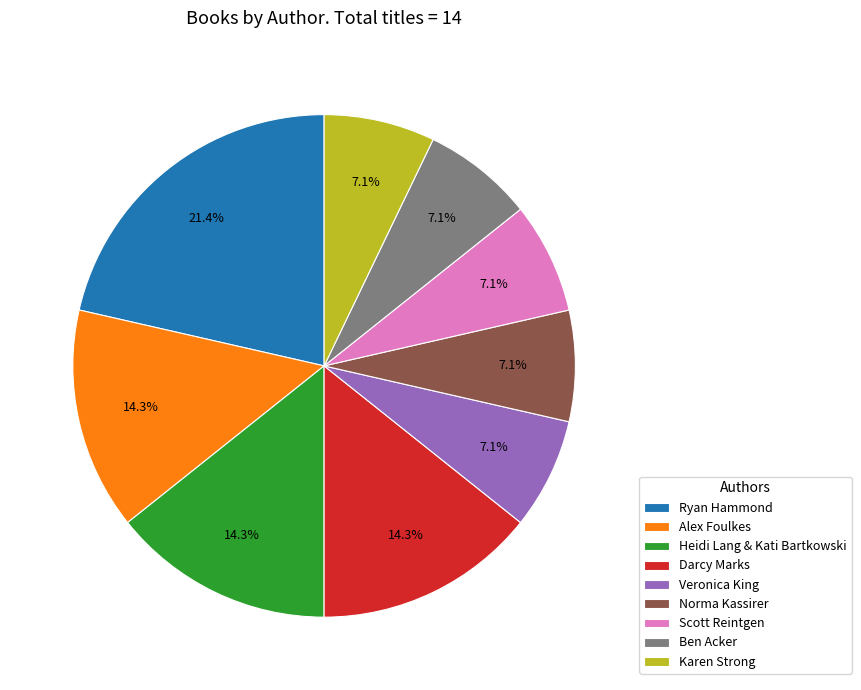

Is it true that Heidi Lang & Kati Bartkowski is 5% of the pie?

False